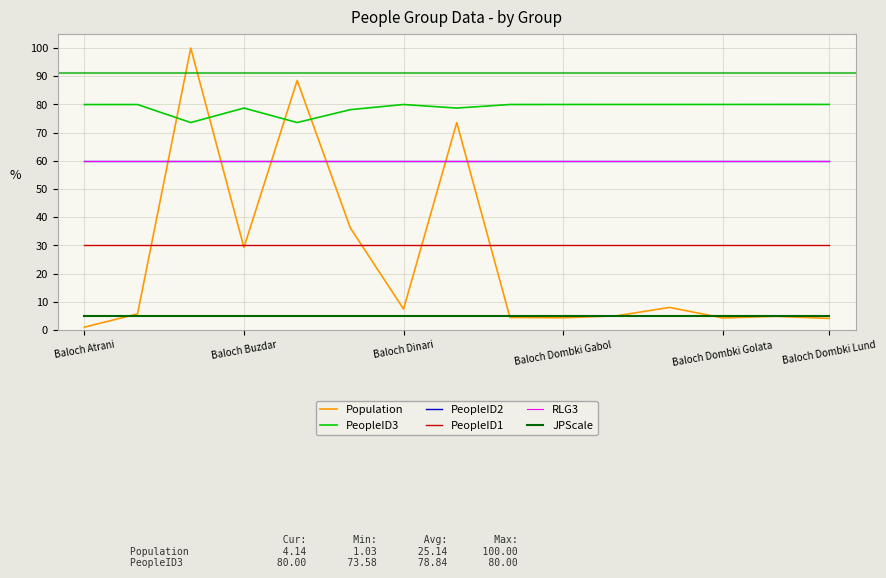

What is the minimum value shown in the chart?

1.0